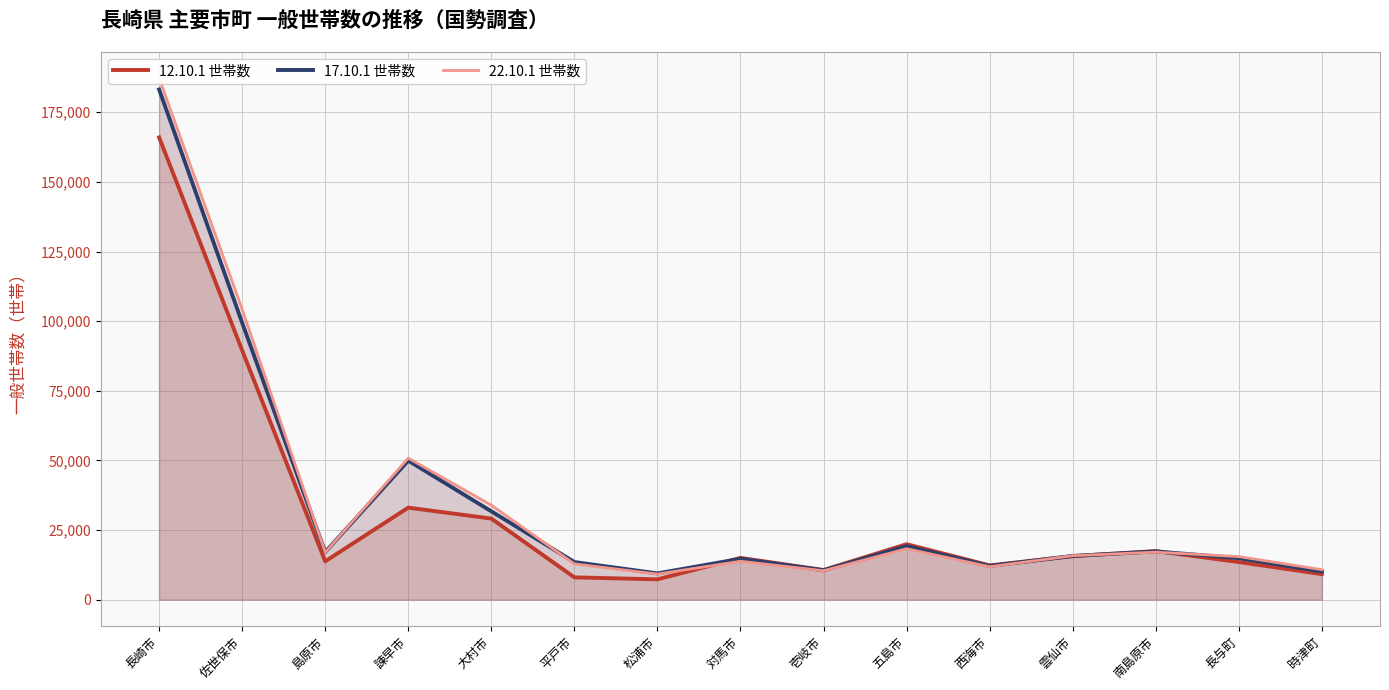

Which series has the largest range (max minus min)?

22.10.1 世帯数